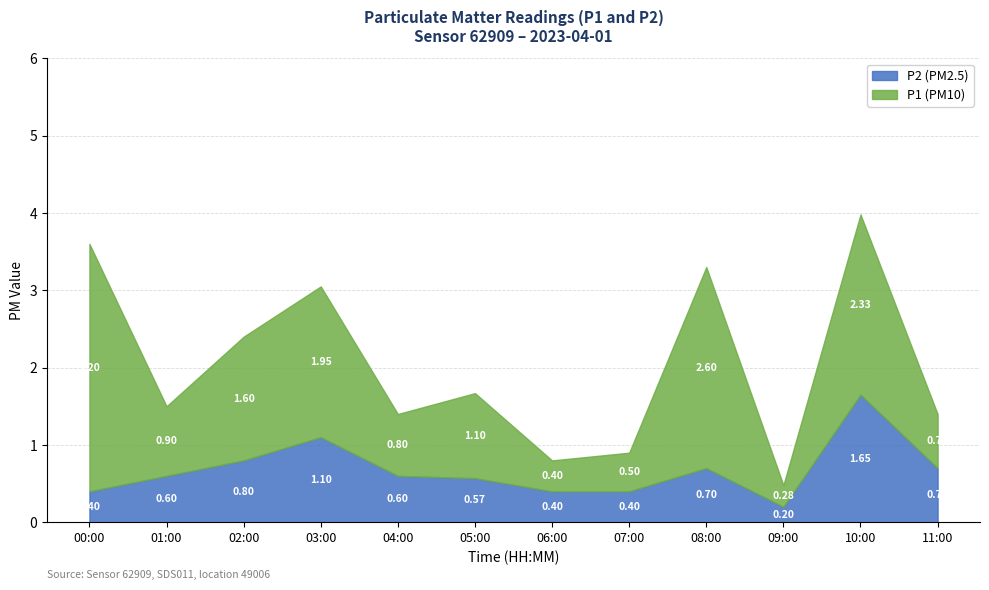

What is the label of the 1st point from the right?

11:00